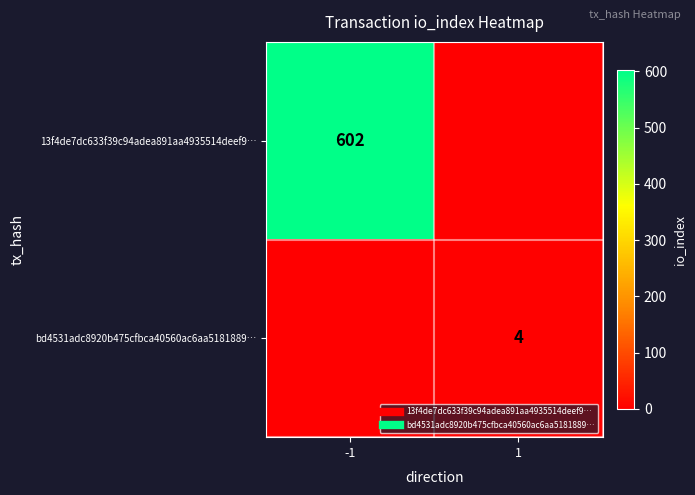

What is the average value of the bd4531adc8920b475cfbca40560ac6aa5181889… series?

2